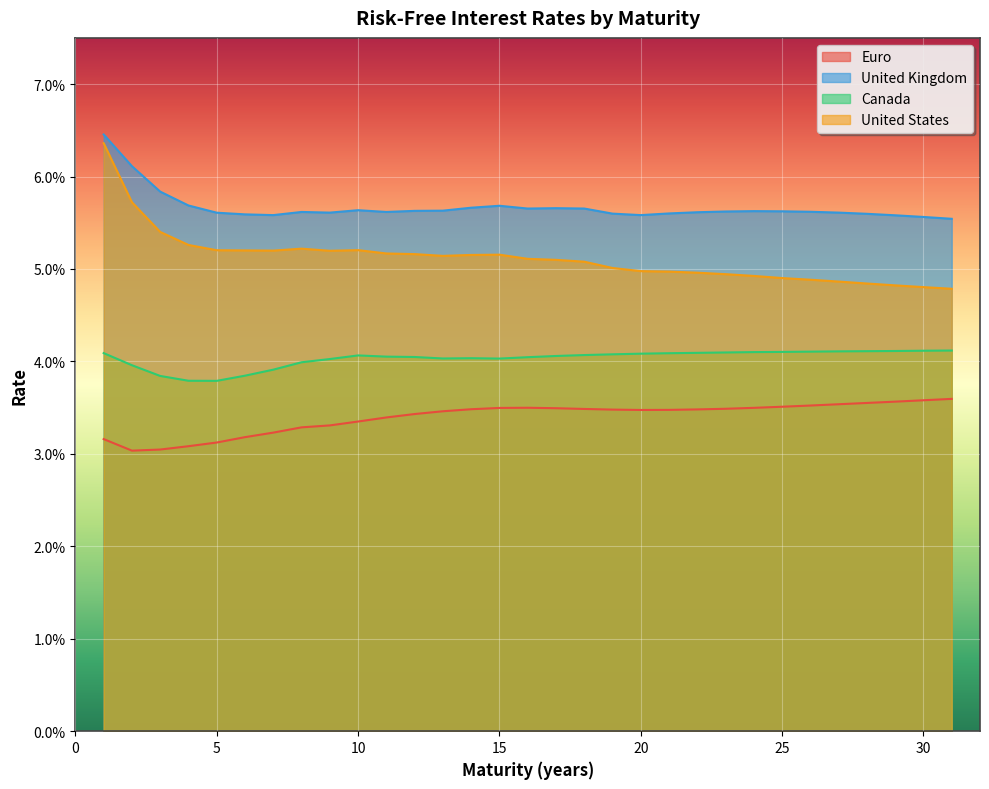

Rank the series by their maximum value, from lowest to highest.

Euro, Canada, United States, United Kingdom